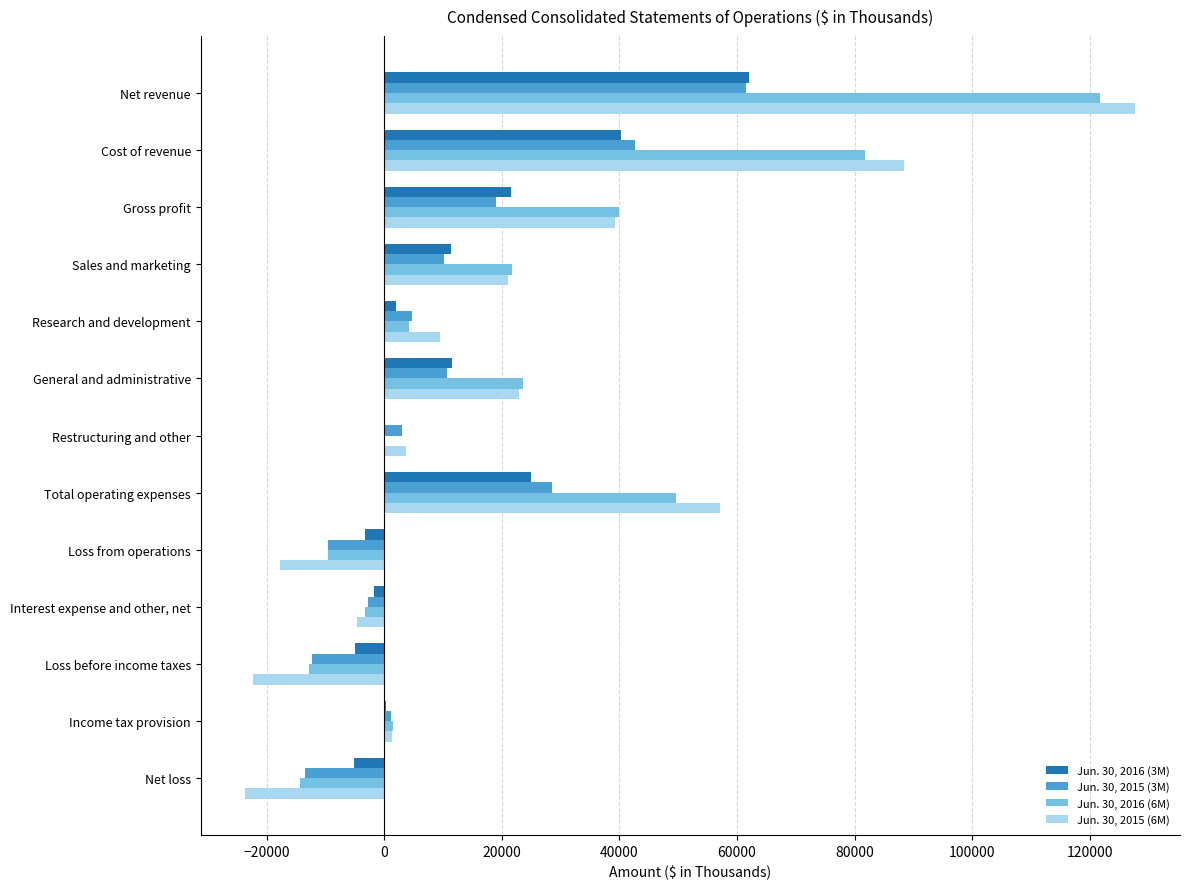

Is the value of Jun. 30, 2015 (3M) at Net loss greater than the value of Jun. 30, 2015 (6M) at Loss before income taxes?

Yes